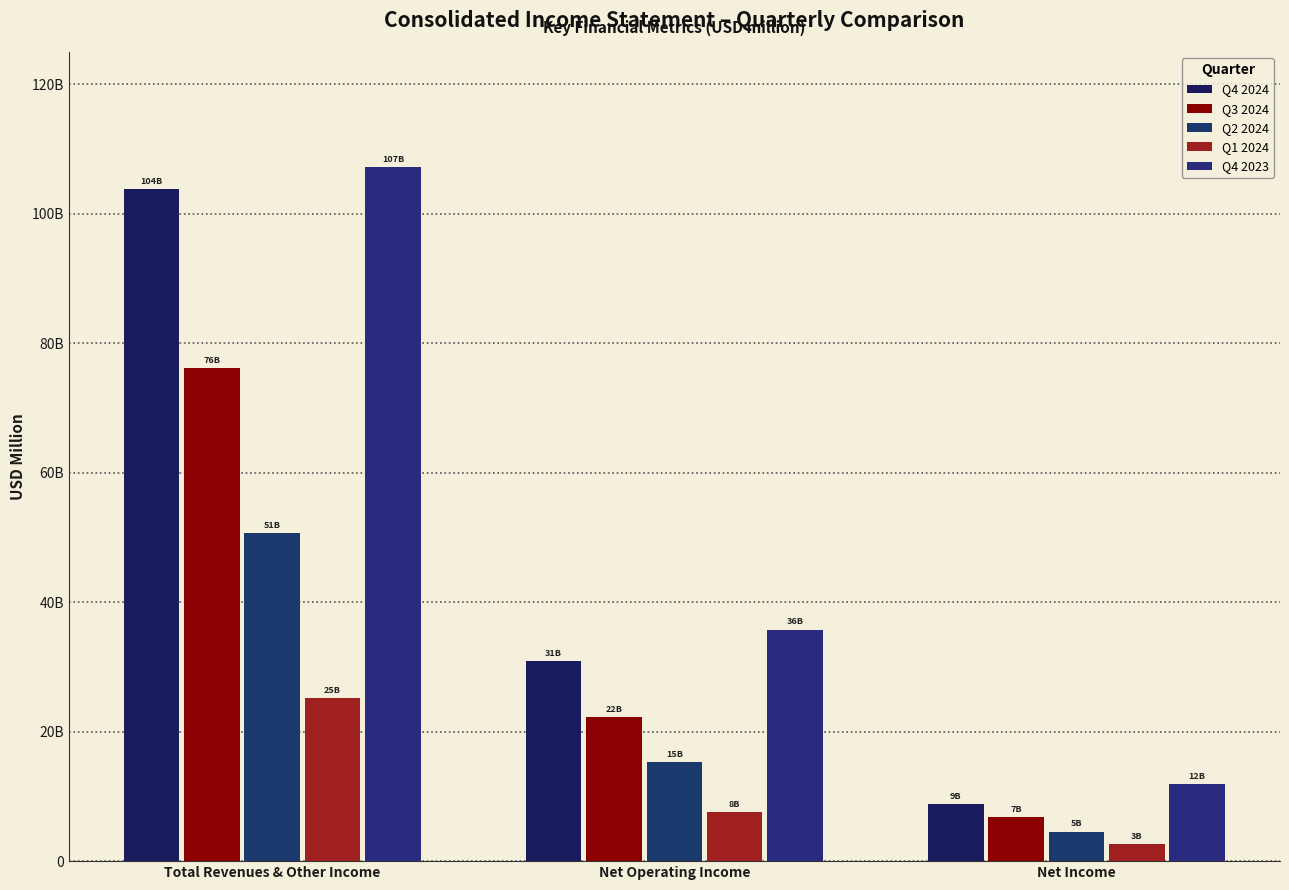

Does the chart contain any negative values?

No